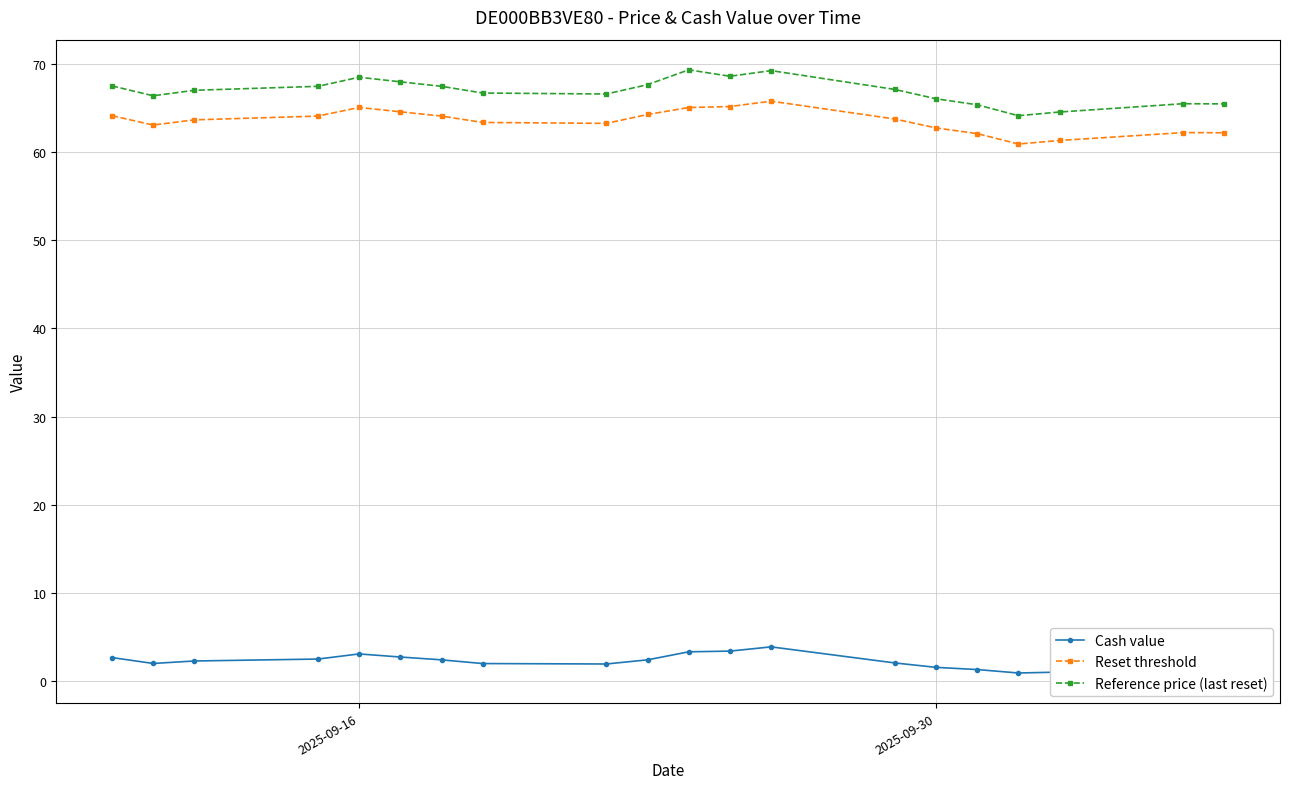

What is the value of the Reset threshold point at the 5th from the left?

65.0